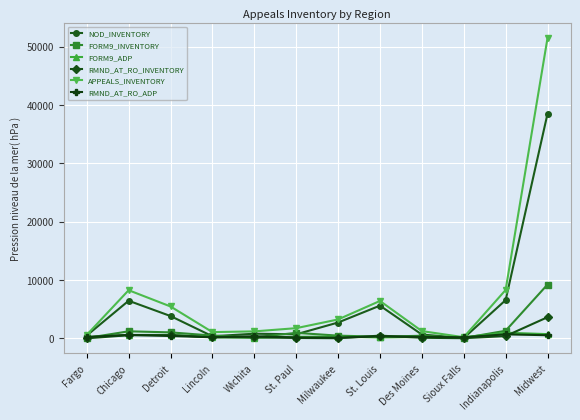

What is the label of the 4th point from the right?

Des Moines